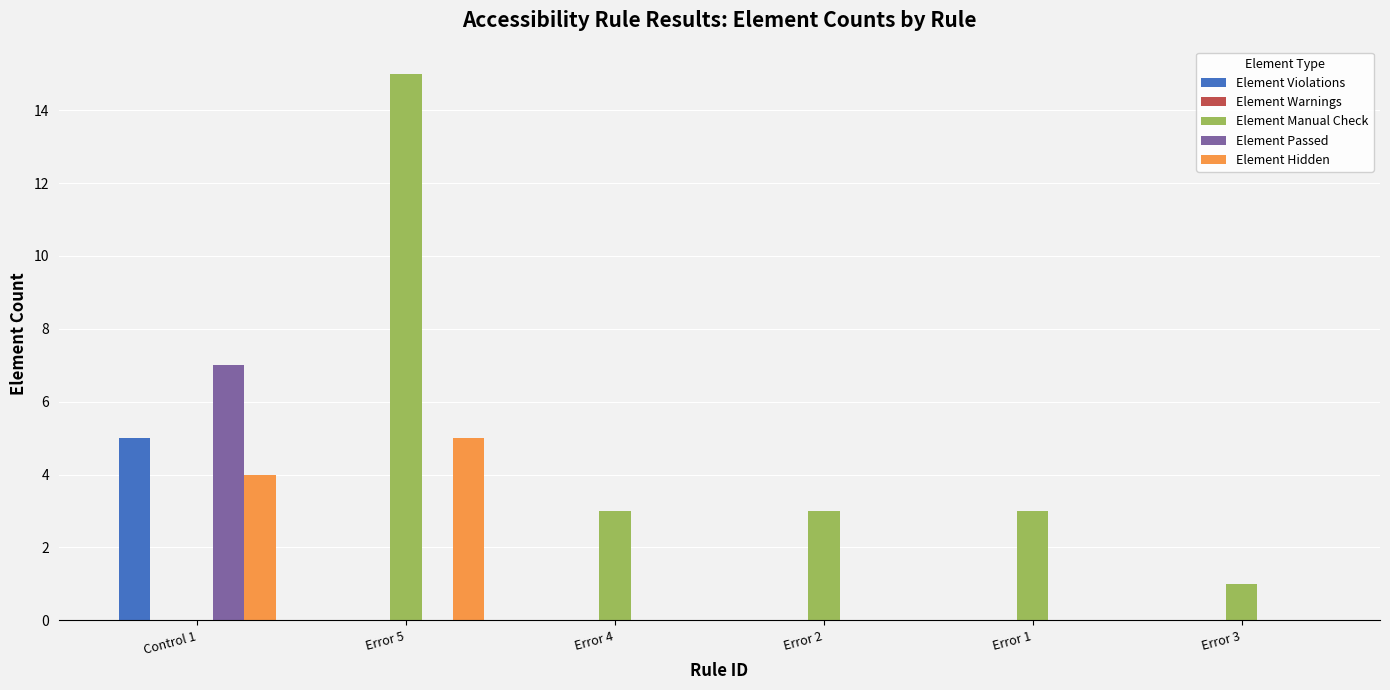

What is the sum of all Element Hidden values?

9